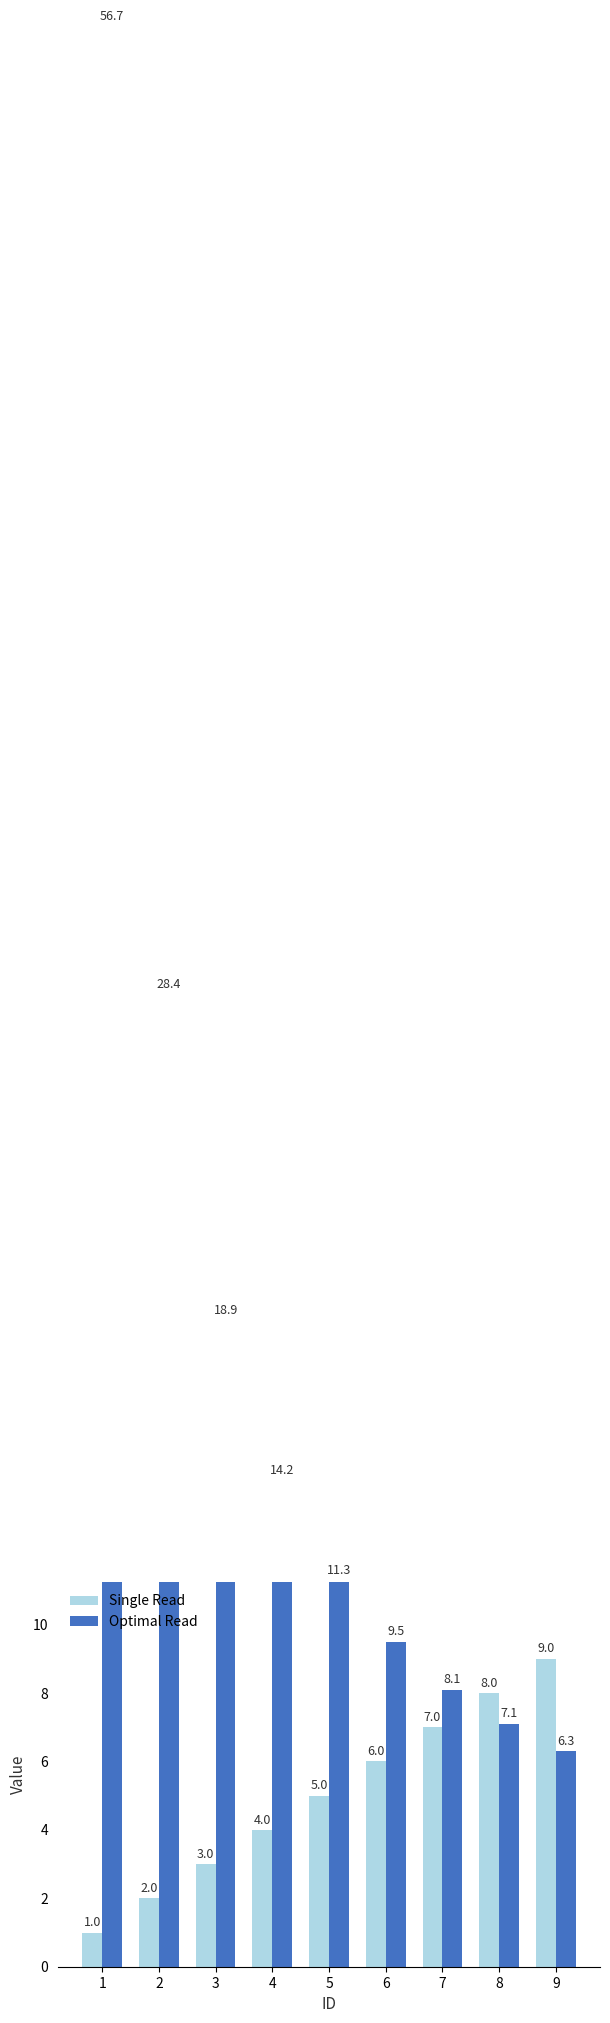

Reading left to right, what are all the values shown in this chart?

Single Read: 1.0	2.0	3.0	4.0	5.0	6.0	7.0	8.0	9.0
Optimal Read: 56.7	28.4	18.9	14.2	11.3	9.5	8.1	7.1	6.3